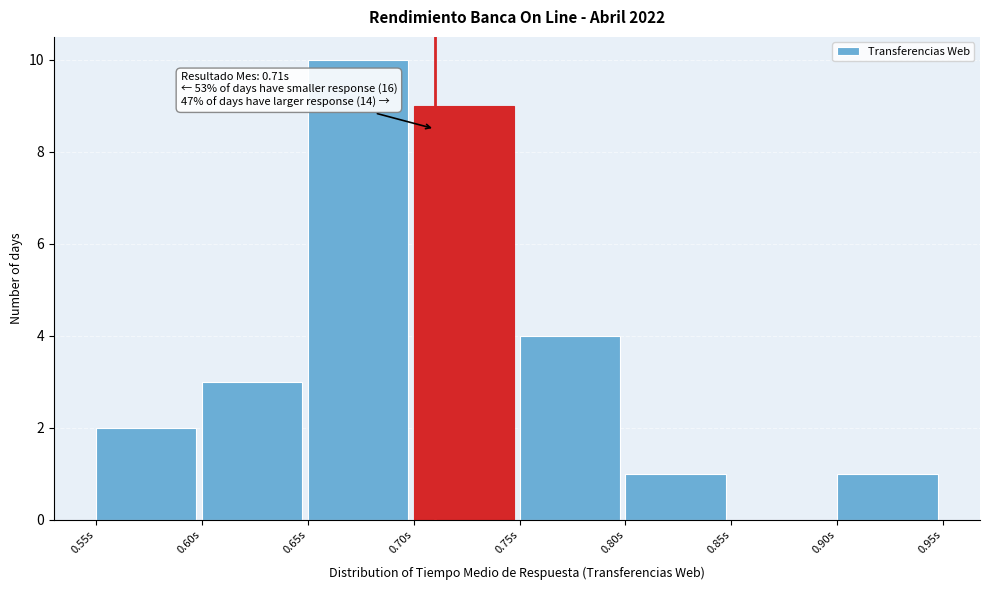

Over which range of the x-axis is the bar tallest?

0.65 to 0.70